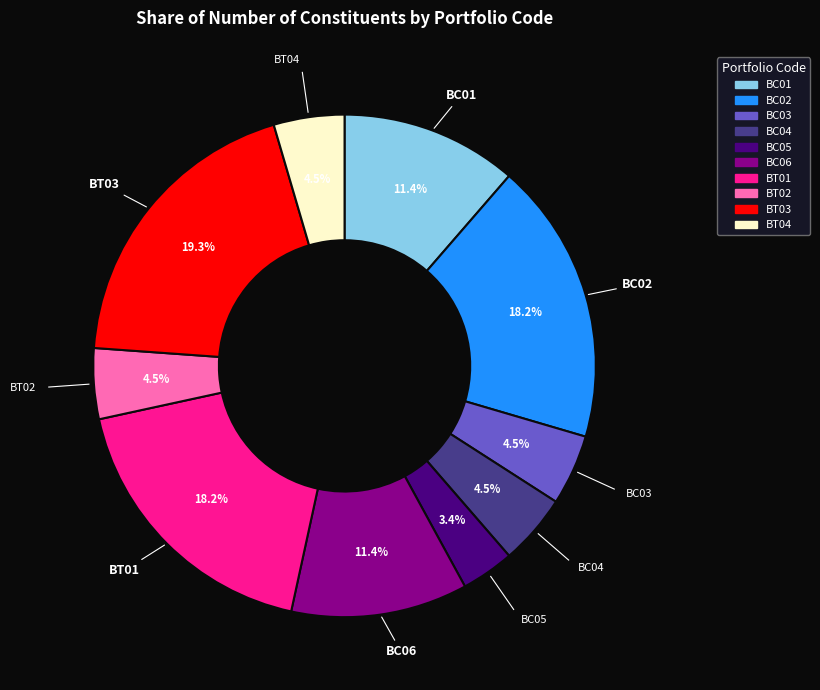

How many segments does this pie chart have?

10